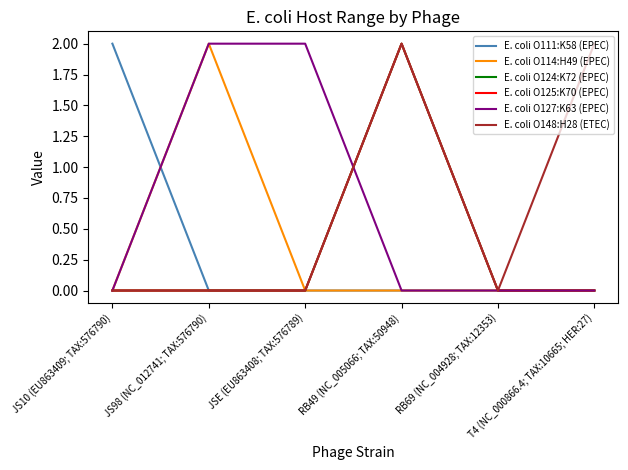

Rank the series by their maximum value, from highest to lowest.

E. coli O111:K58 (EPEC), E. coli O114:H49 (EPEC), E. coli O124:K72 (EPEC), E. coli O125:K70 (EPEC), E. coli O127:K63 (EPEC), E. coli O148:H28 (ETEC)